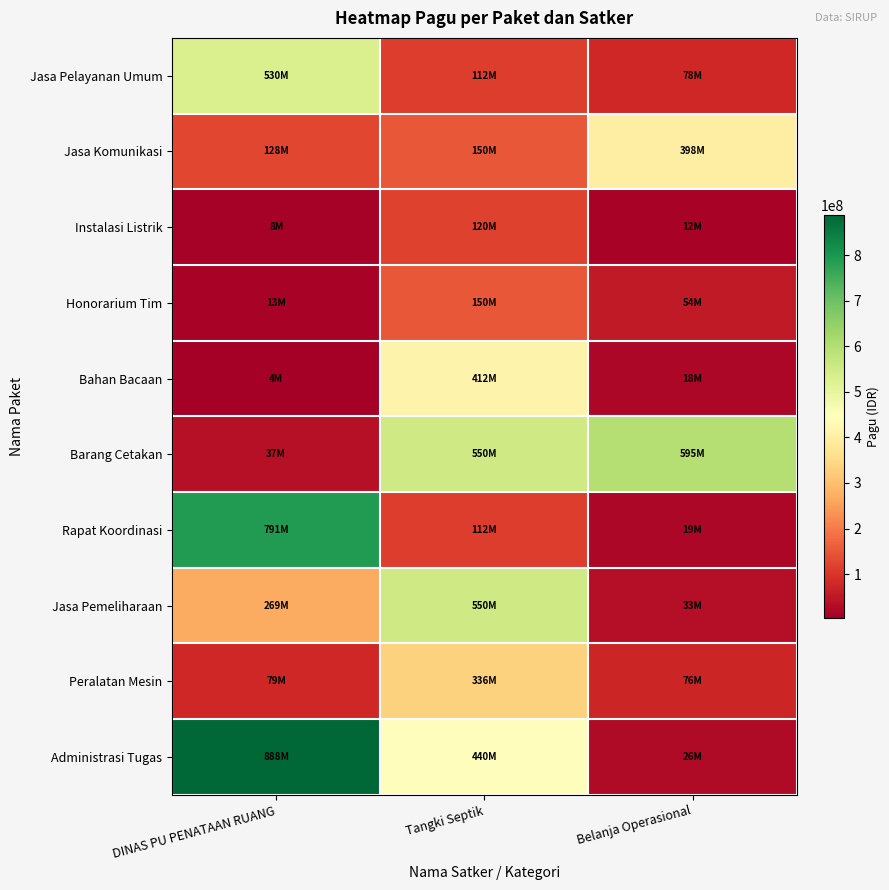

List the series in order of their peak value, highest first.

Administrasi Tugas, Rapat Koordinasi, Barang Cetakan, Jasa Pemeliharaan, Jasa Pelayanan Umum, Bahan Bacaan, Jasa Komunikasi, Peralatan Mesin, Honorarium Tim, Instalasi Listrik